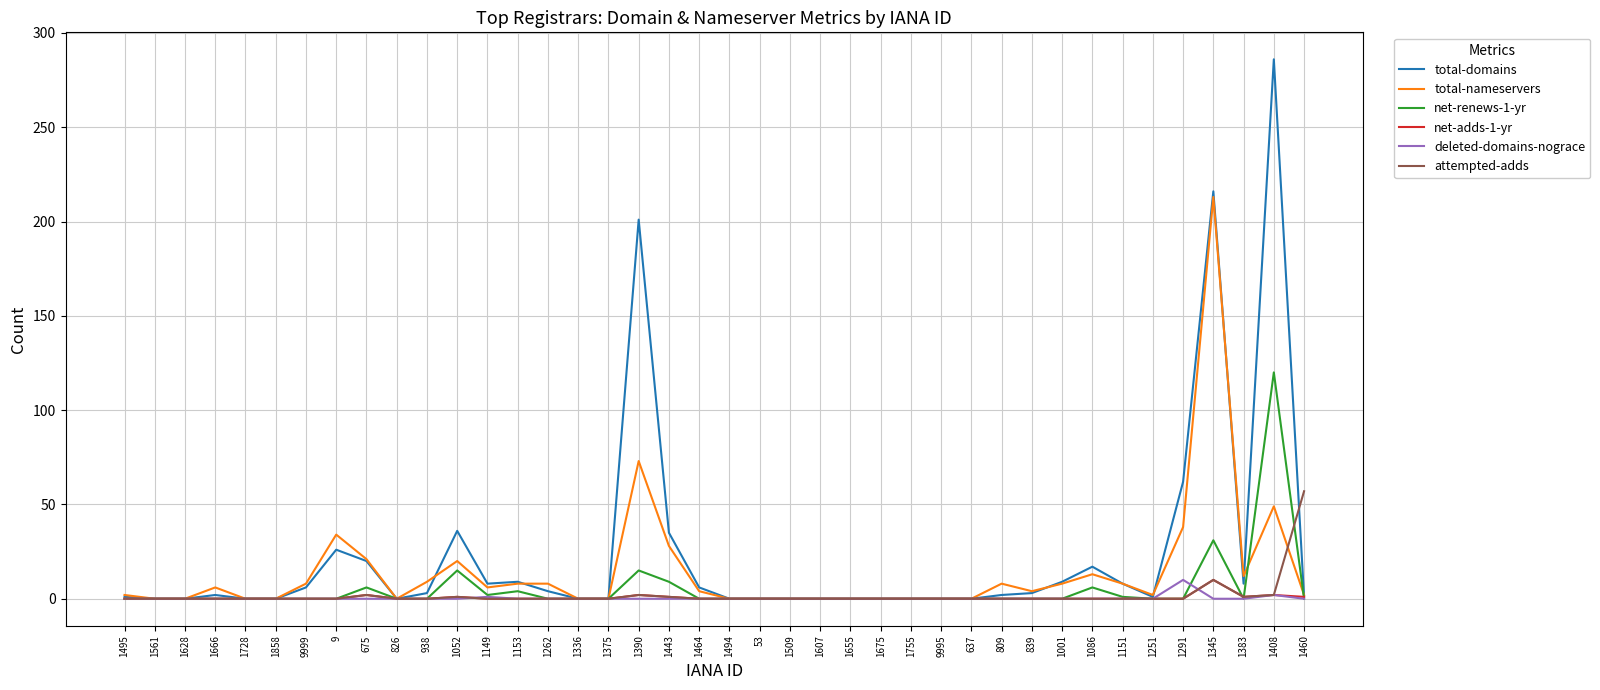

True or false: attempted-adds and net-renews-1-yr intersect in this chart.

True